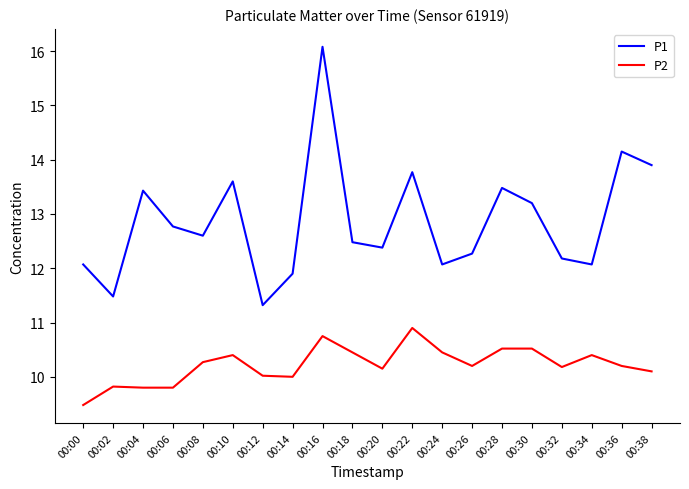

Where does the P1 series first go above 12?

00:00